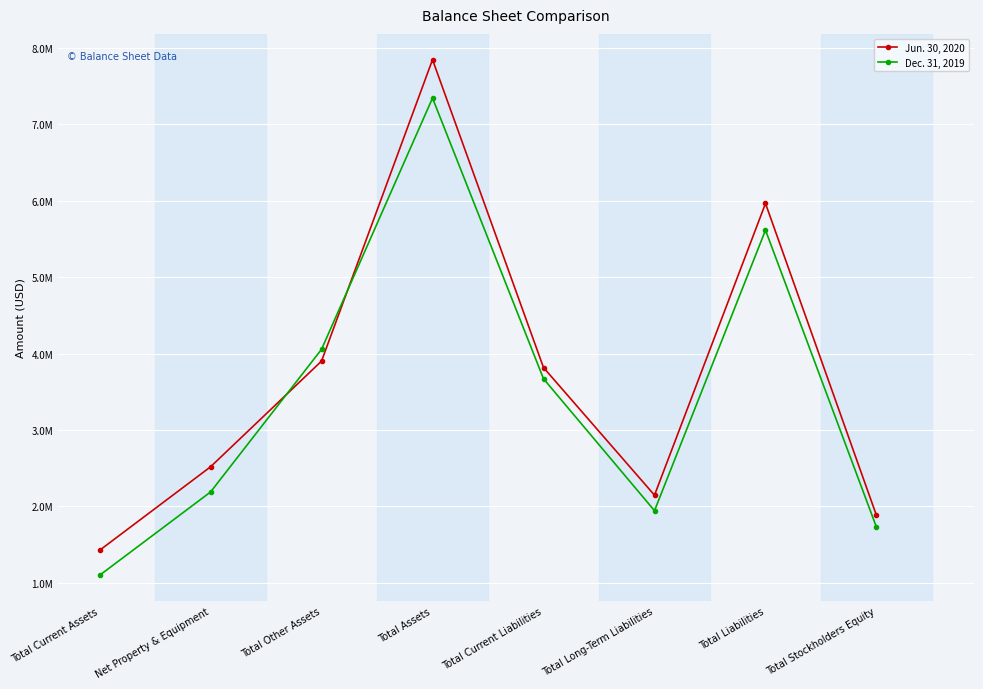

Where is the first local minimum for Jun. 30, 2020?

Total Long-Term Liabilities